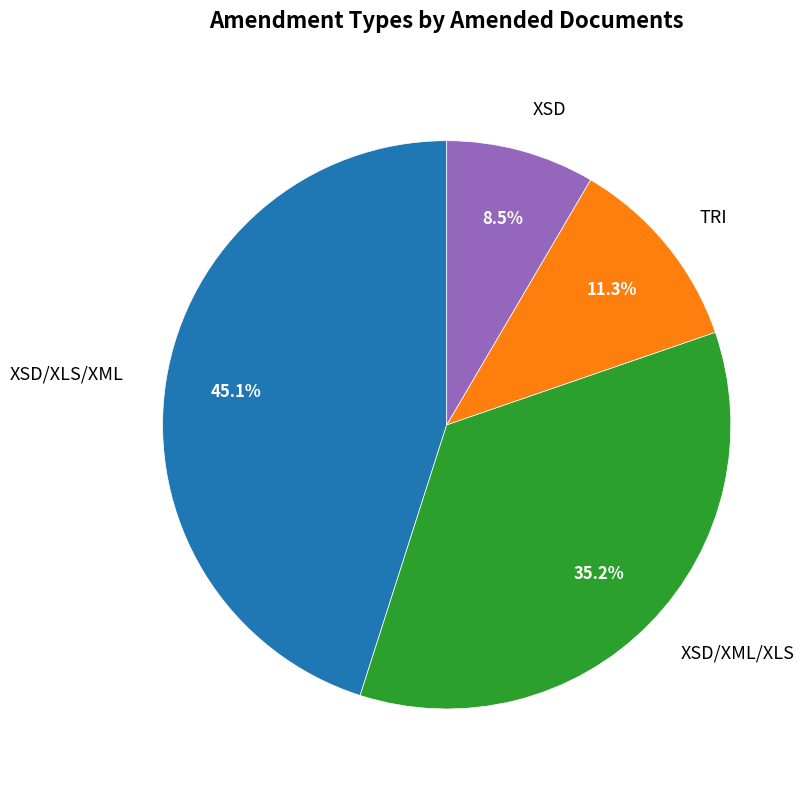

Rank the categories by value from highest to lowest.

XSD/XLS/XML, XSD/XML/XLS, TRI, XSD